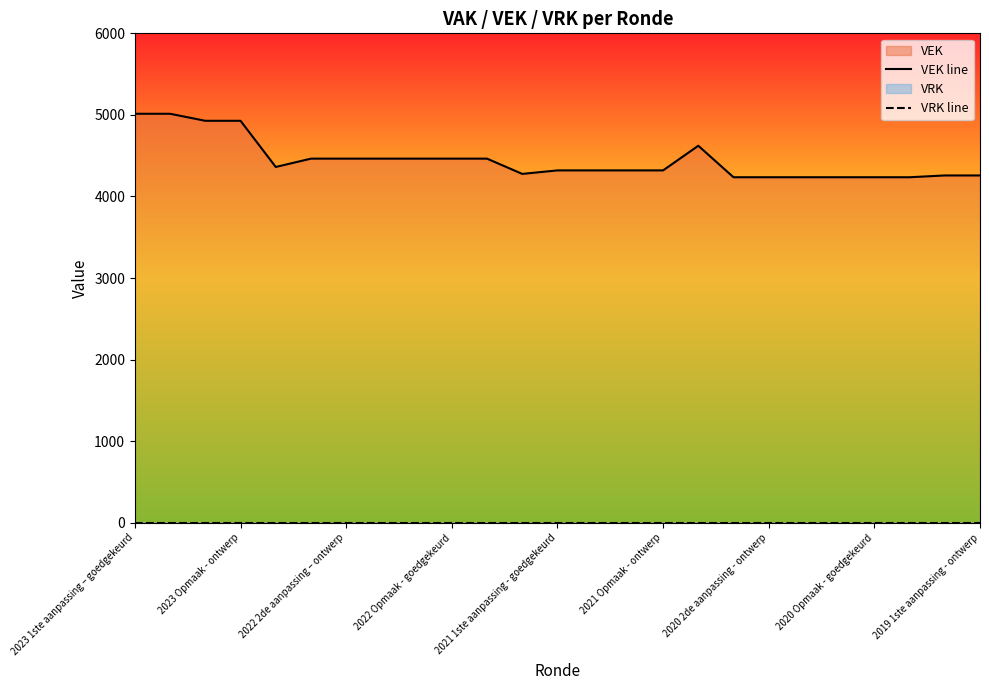

Reading right to left, extract all data points from this chart.

VEK line: 4258	4258	4236	4236	4236	4236	4236	4236	4622	4320	4320	4320	4320	4277	4464	4464	4464	4464	4464	4464	4362	4928	4928	5014	5014
VRK line: 0	0	0	0	0	0	0	0	0	0	0	0	0	0	0	0	0	0	0	0	0	0	0	0	0